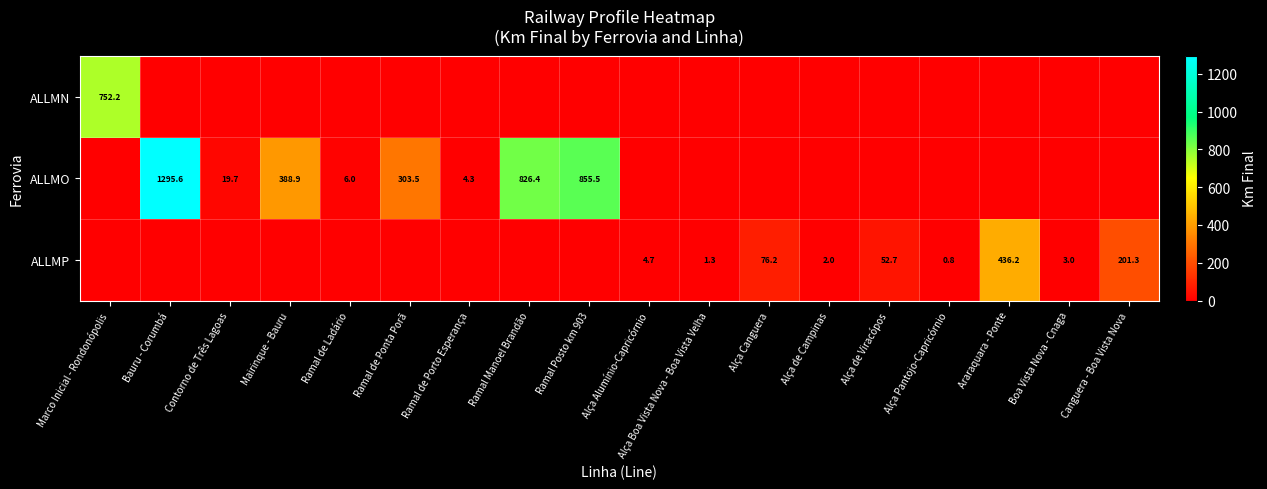

Is it true that ALLMP equals 0.9 at Alça de Campinas?

False